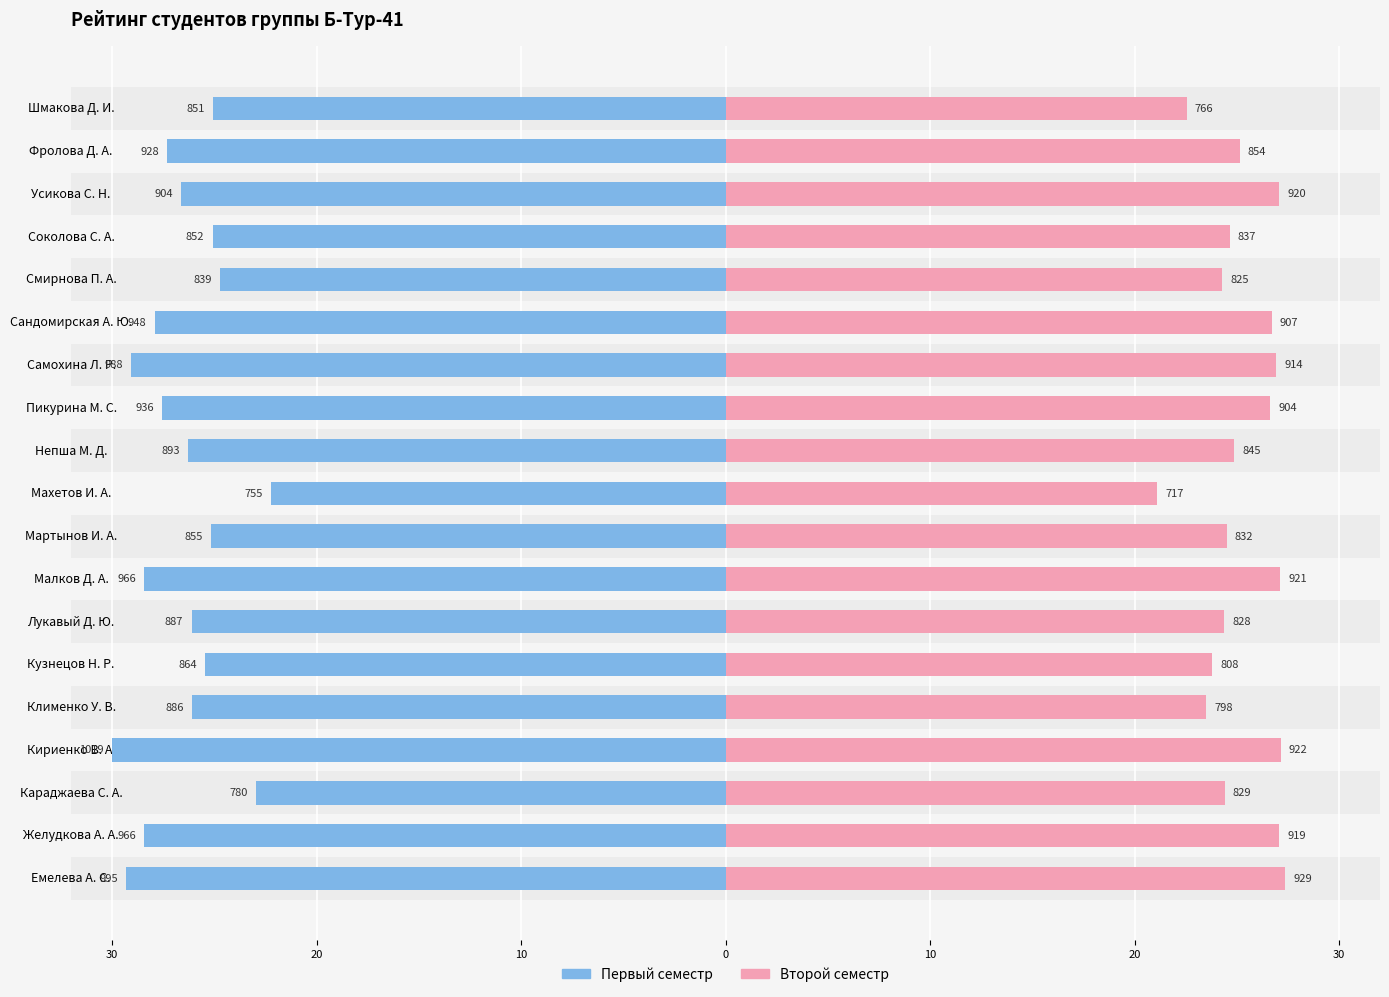

What is the difference between the second highest and second lowest values in the Первый семестр series?

6.3